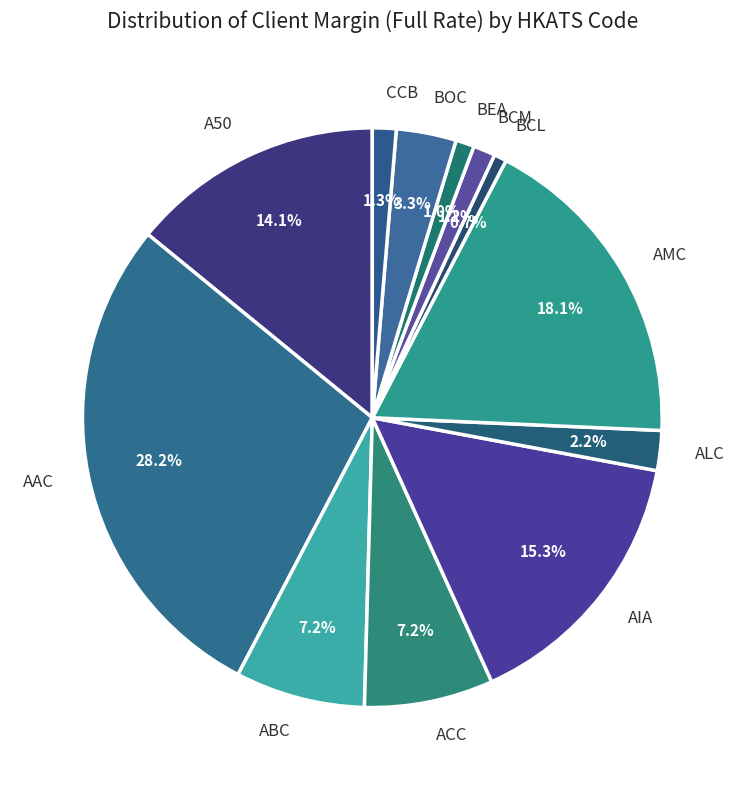

How many slices are in this pie chart?

12